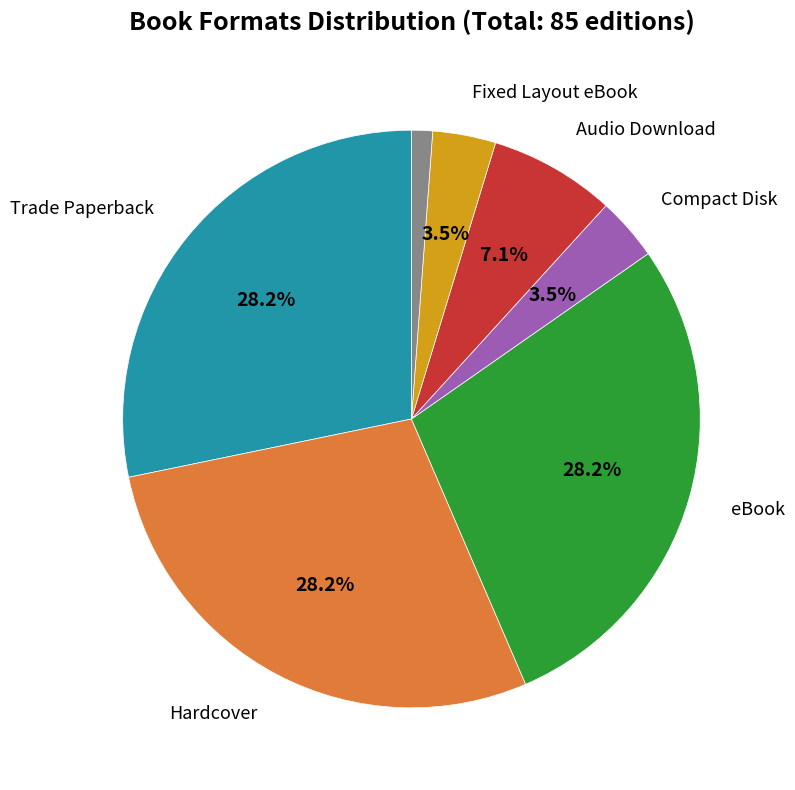

Does any single category account for the majority?

No